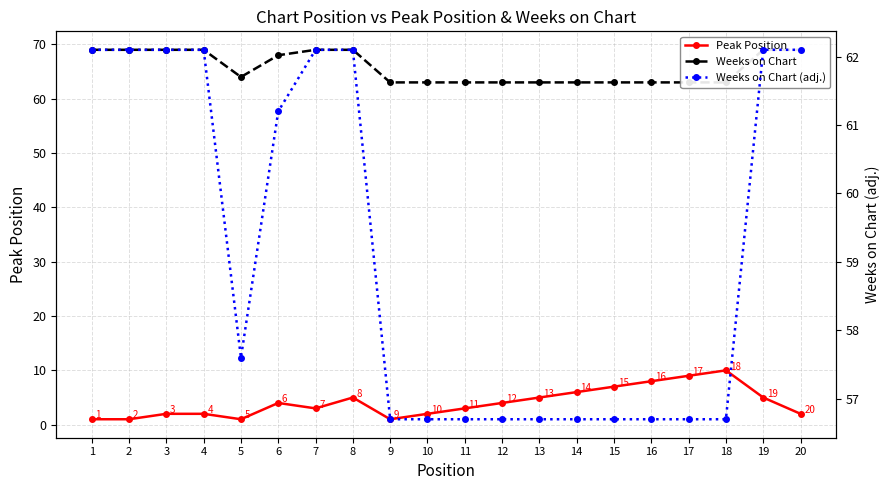

The value of Peak Position at 5 is 0.3. True or false?

False